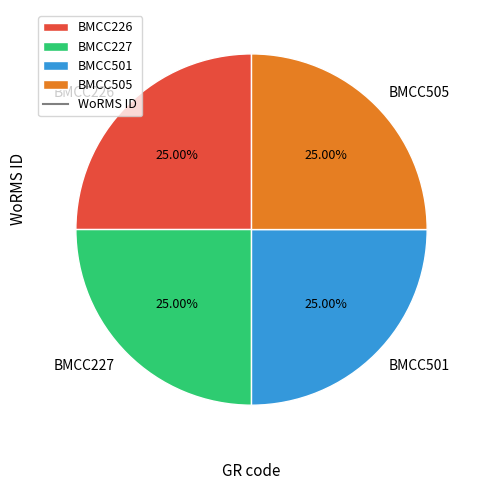

What is the ratio of the value at BMCC505 to the value at BMCC227?

1.0